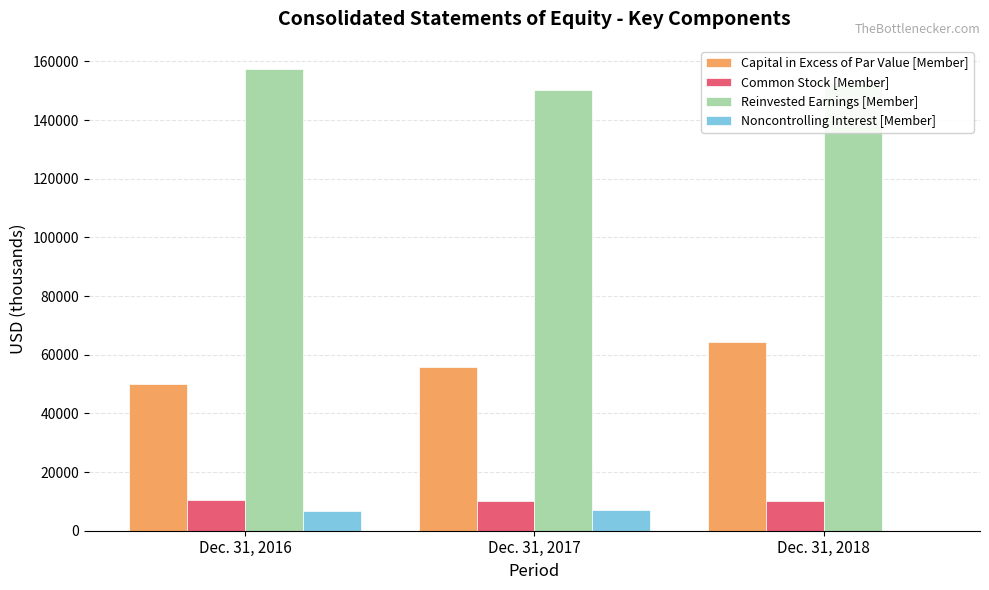

Which series has the largest total across all categories?

Reinvested Earnings [Member]